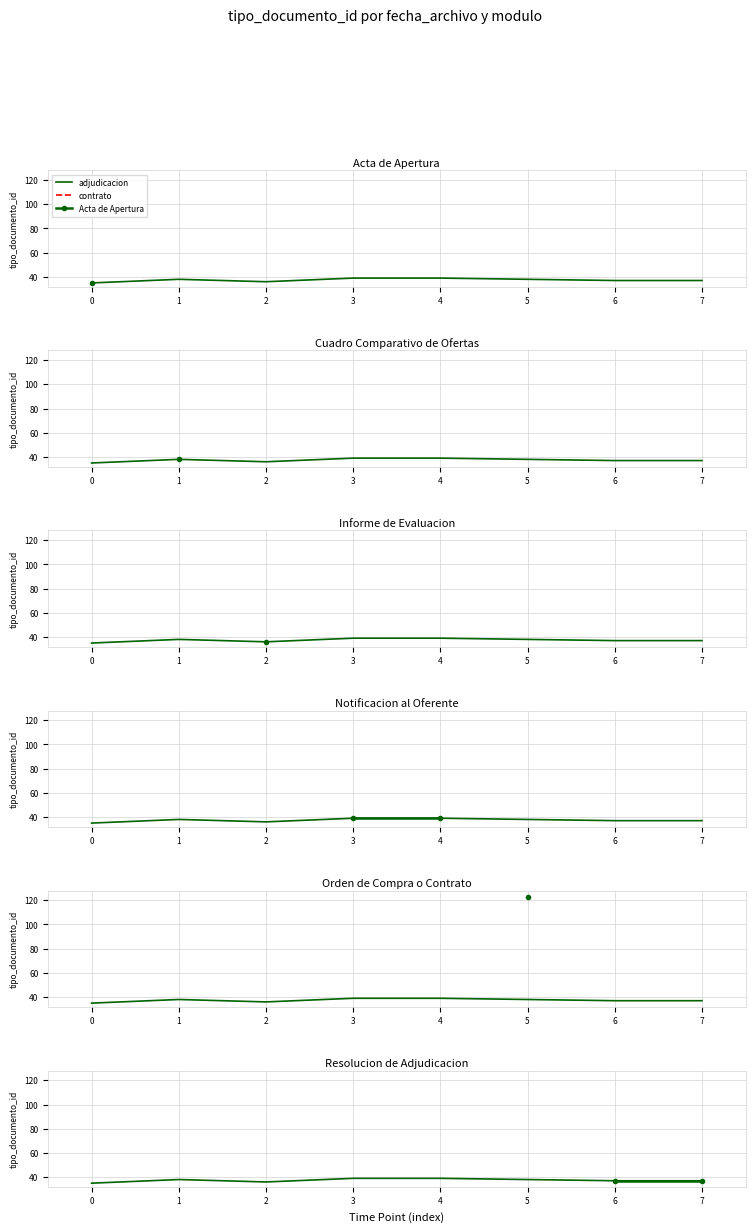

How many values are below 38?

4